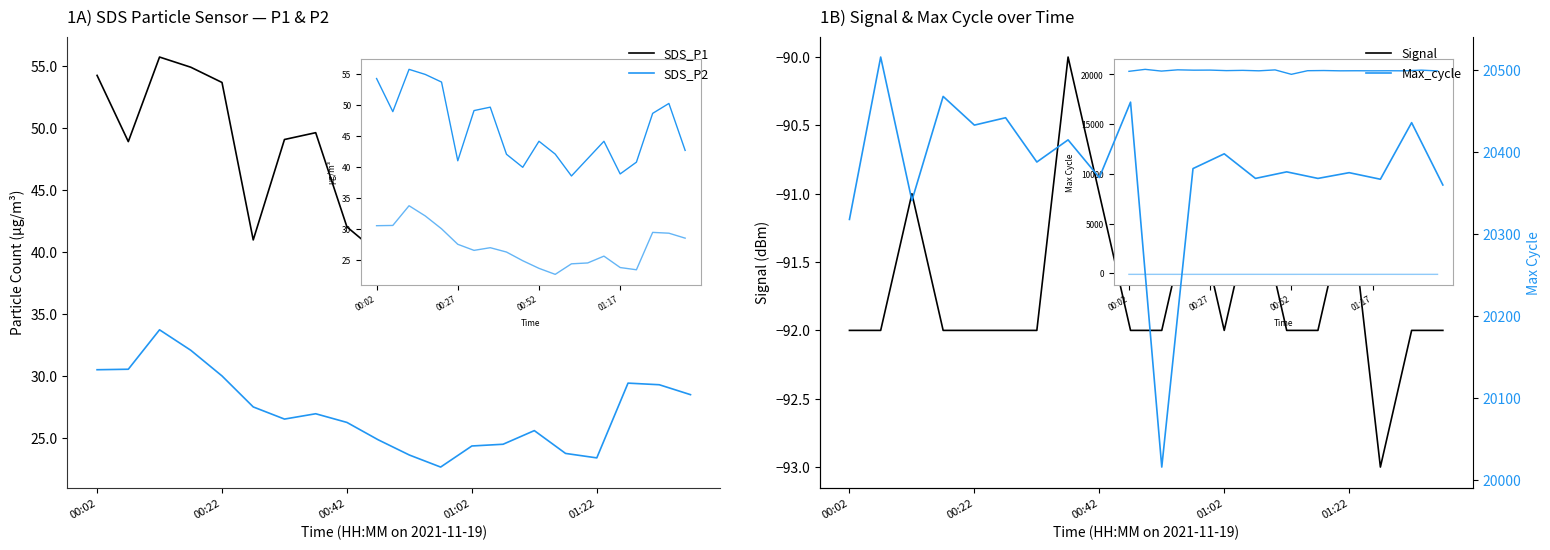

True or false: SDS_P1 has more than 1 interior local peaks.

True